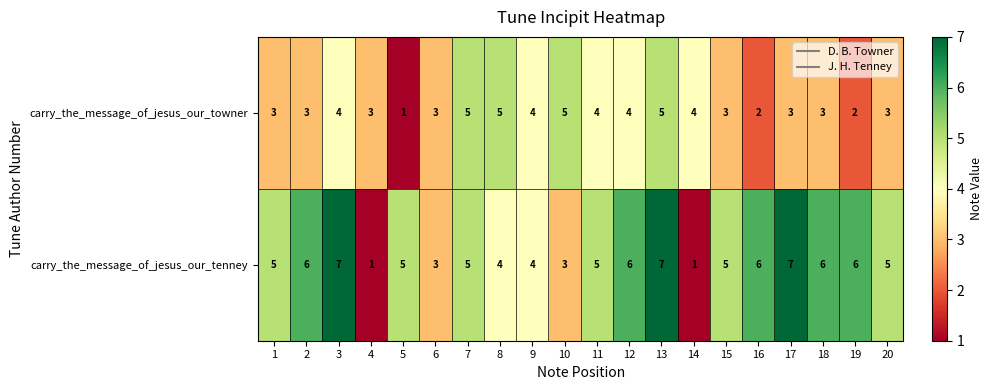

Which series has the largest range (max minus min)?

carry_the_message_of_jesus_our_tenney